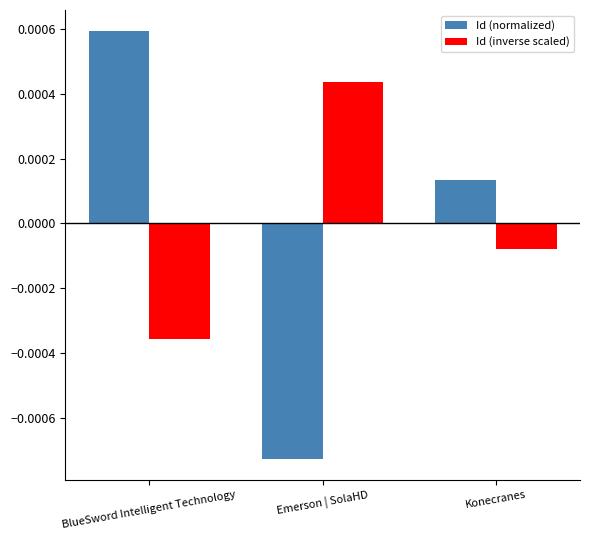

What are all the series names shown in the legend?

Id (normalized), Id (inverse scaled)